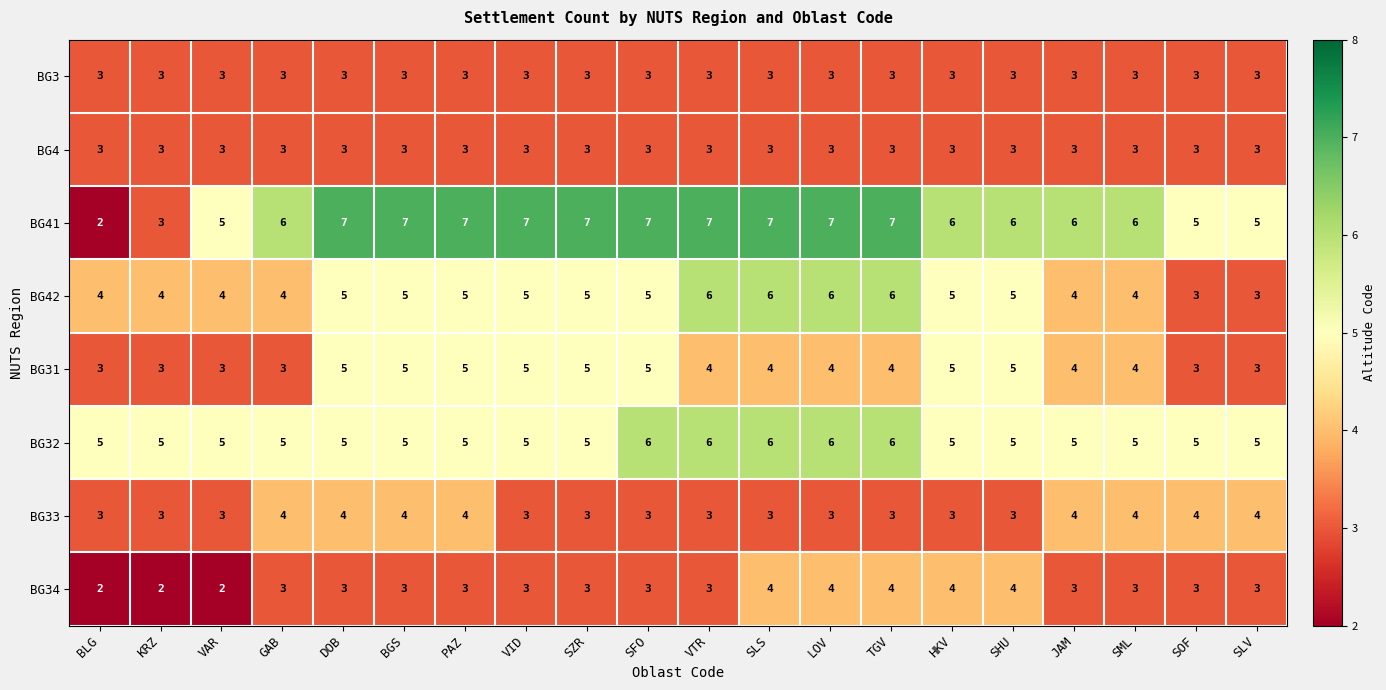

Which series has the widest spread of values?

BG41